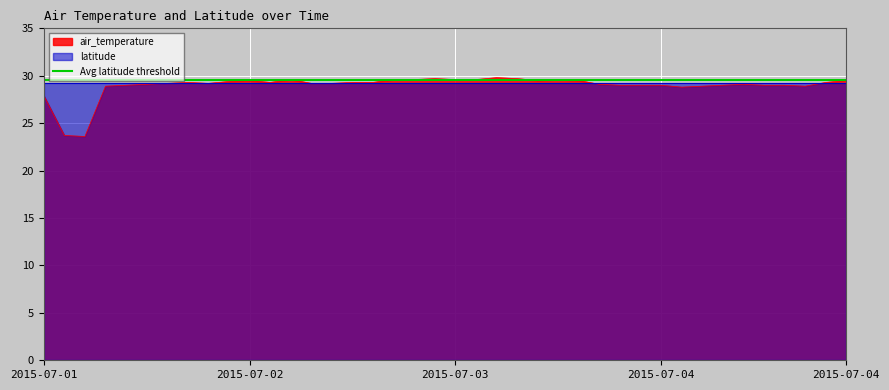

What is the sum of all values?

1158.5